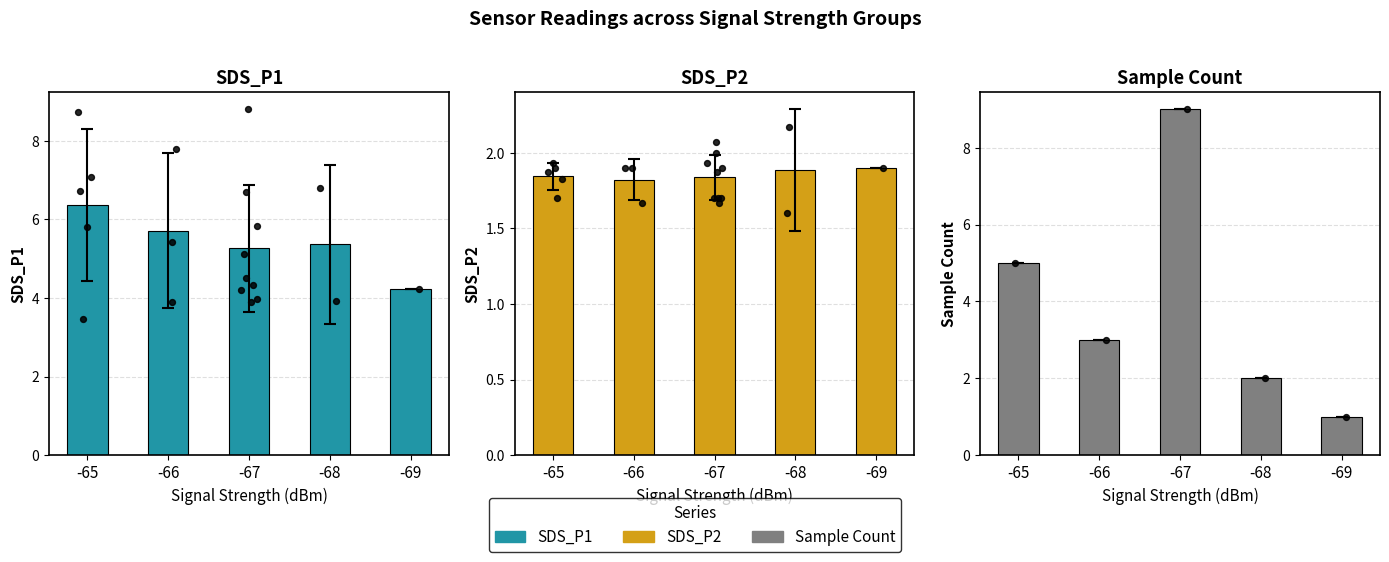

Is the value of Sample Count at -65 greater than the value of SDS_P1 at -66?

No